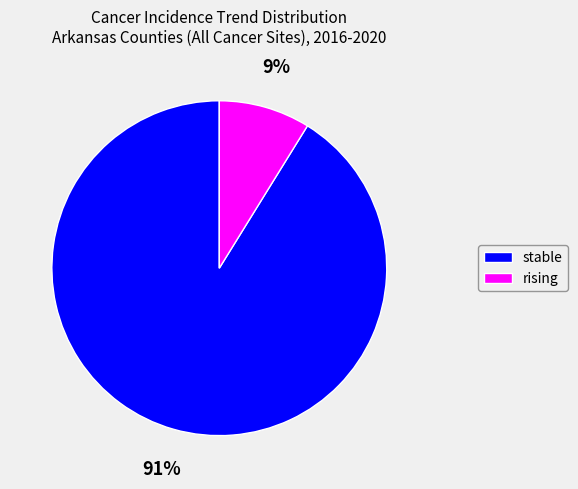

Which category has the smallest portion of the pie?

rising